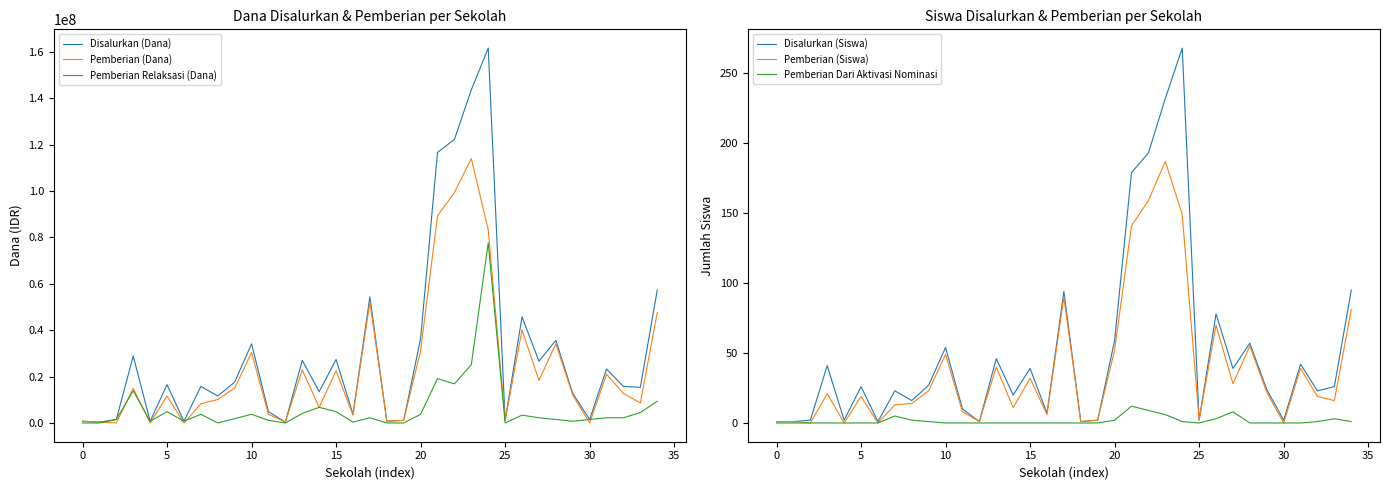

What is the highest value of the Disalurkan (Dana) series?

161625000